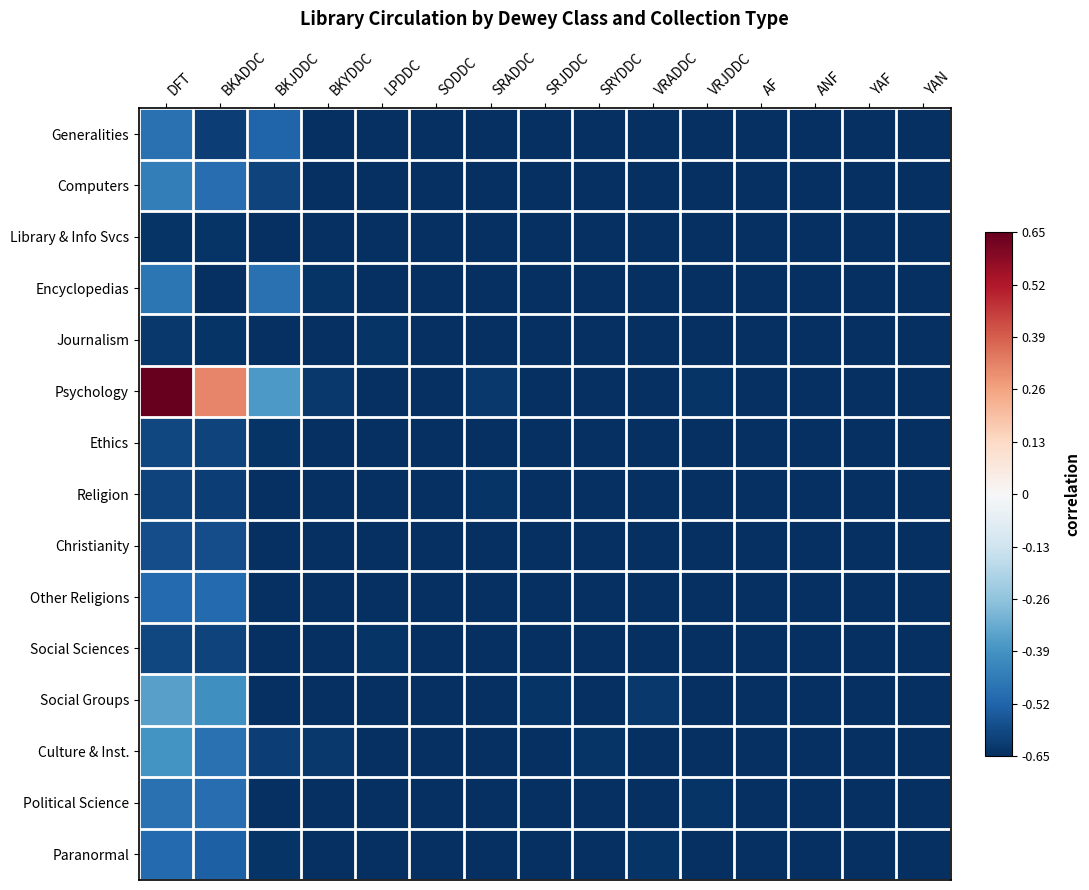

What is the greatest value displayed?

0.7